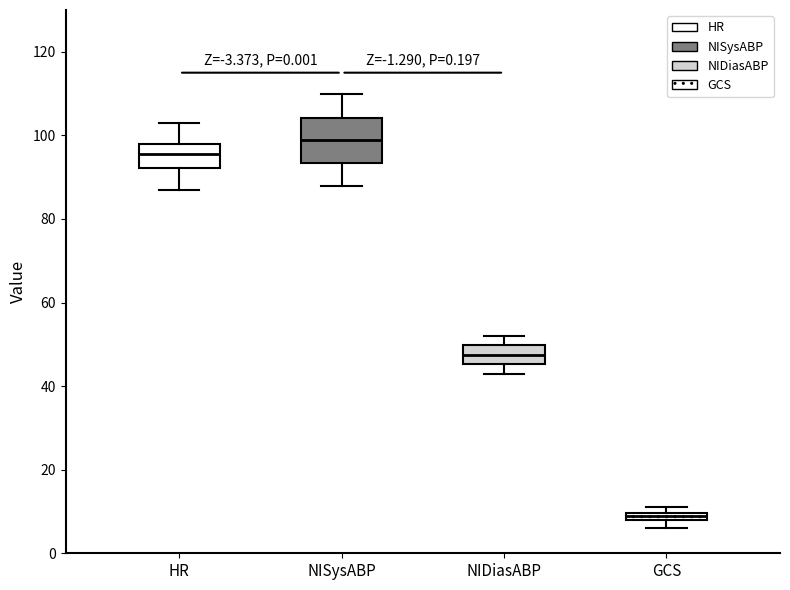

Which box is the tallest, from its lower edge to its upper edge?

NISysABP